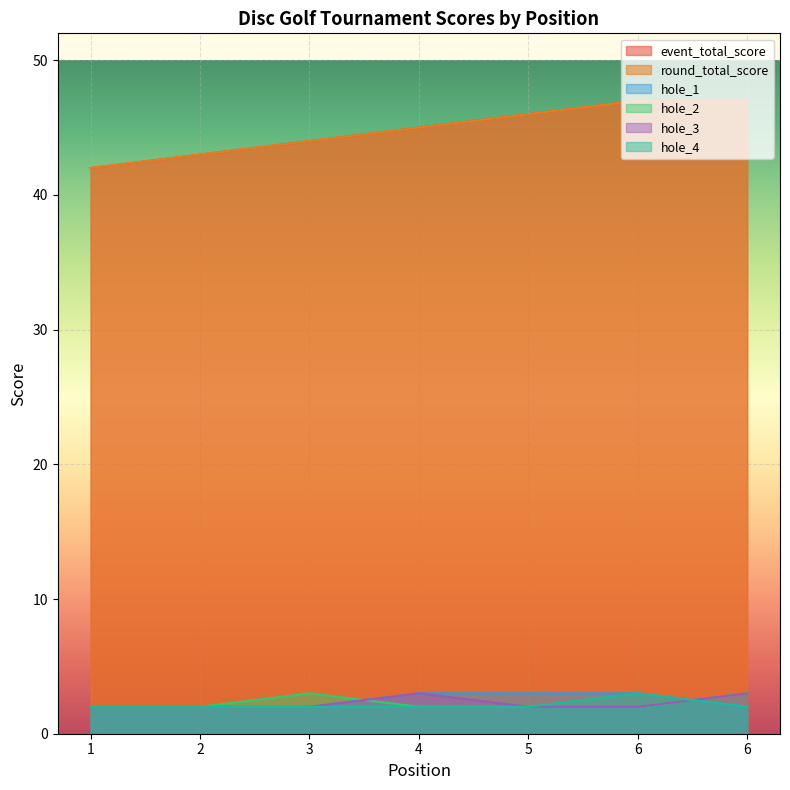

Count the number of categories in the chart.

7